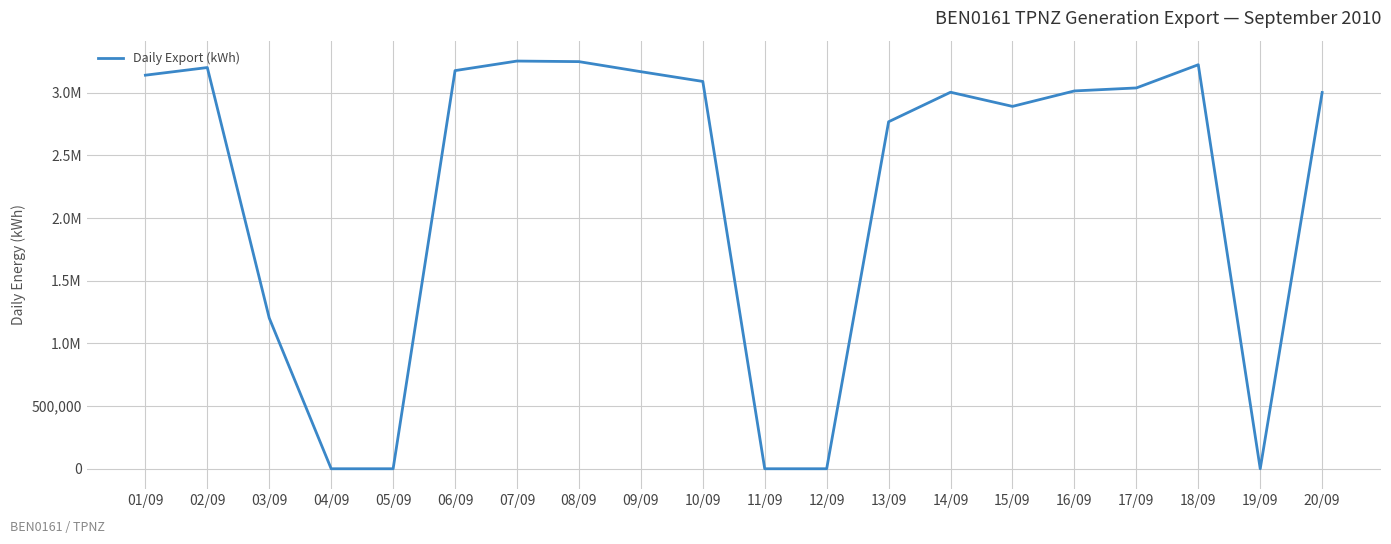

True or false: there are more than 0 points higher than both neighbors.

True